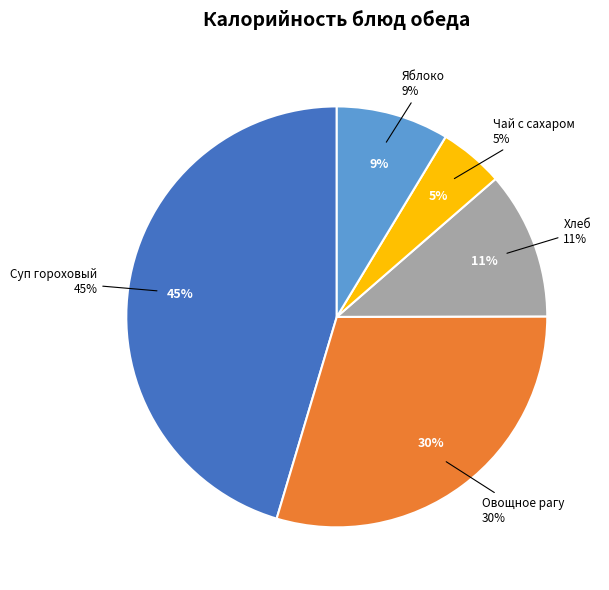

Count the number of slices in the pie.

5